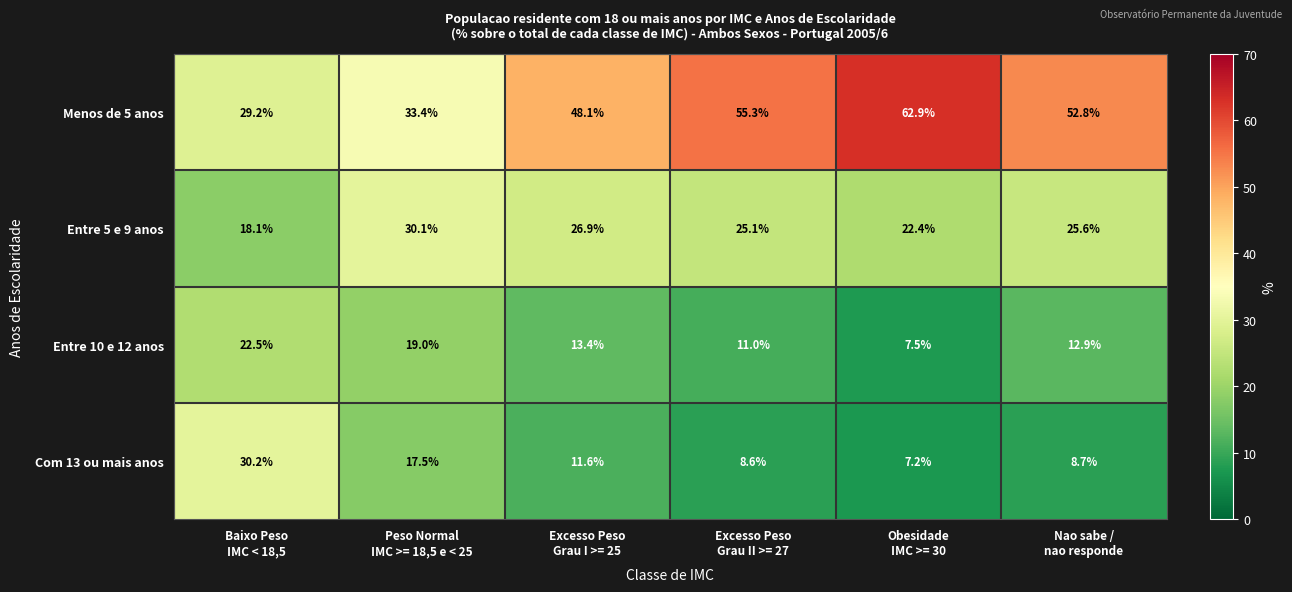

List the series in order of their peak value, highest first.

Menos de 5 anos, Com 13 ou mais anos, Entre 5 e 9 anos, Entre 10 e 12 anos